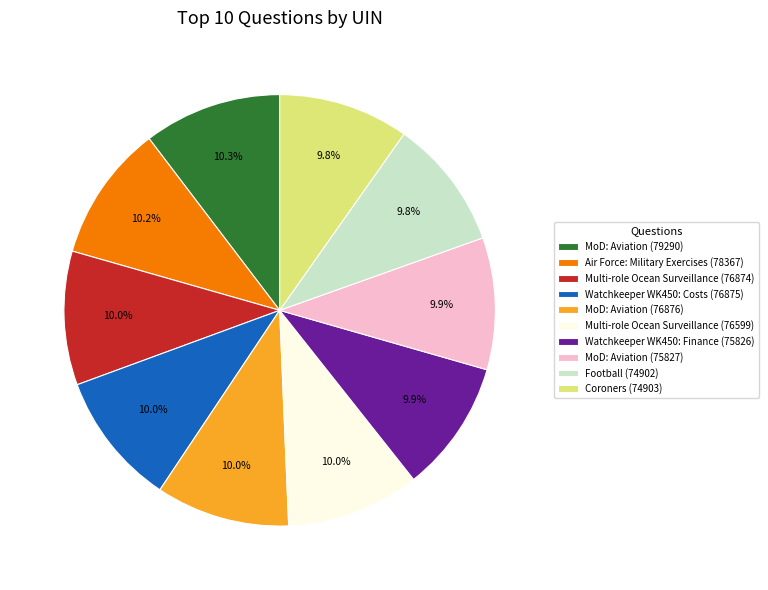

Approximately how many times larger is the value at Watchkeeper WK450: Finance (75826) compared to Football (74902)?

1.0